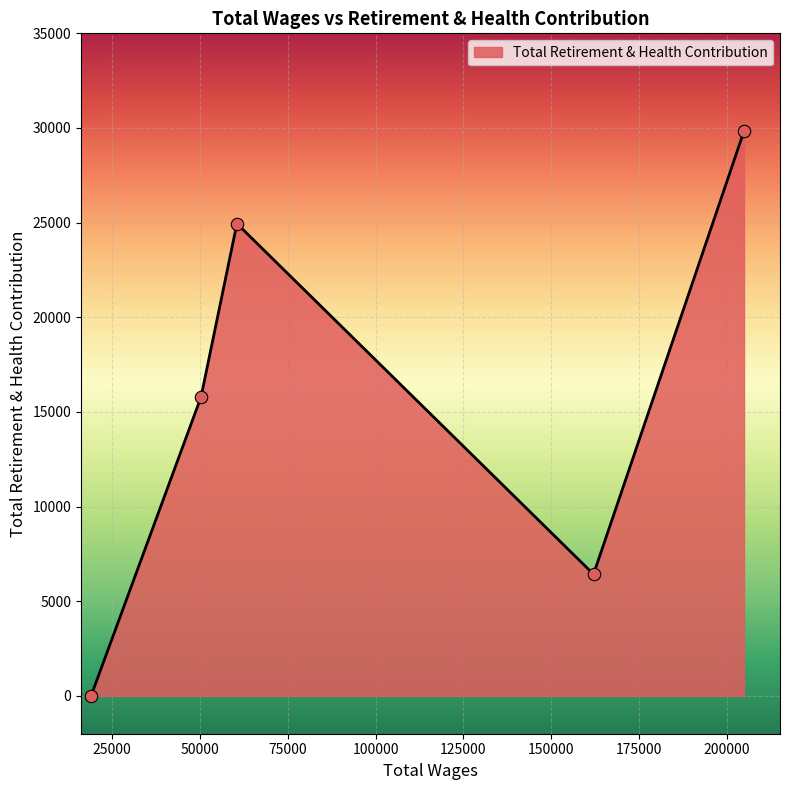

True or false: there are more than 1 points higher than both neighbors.

False